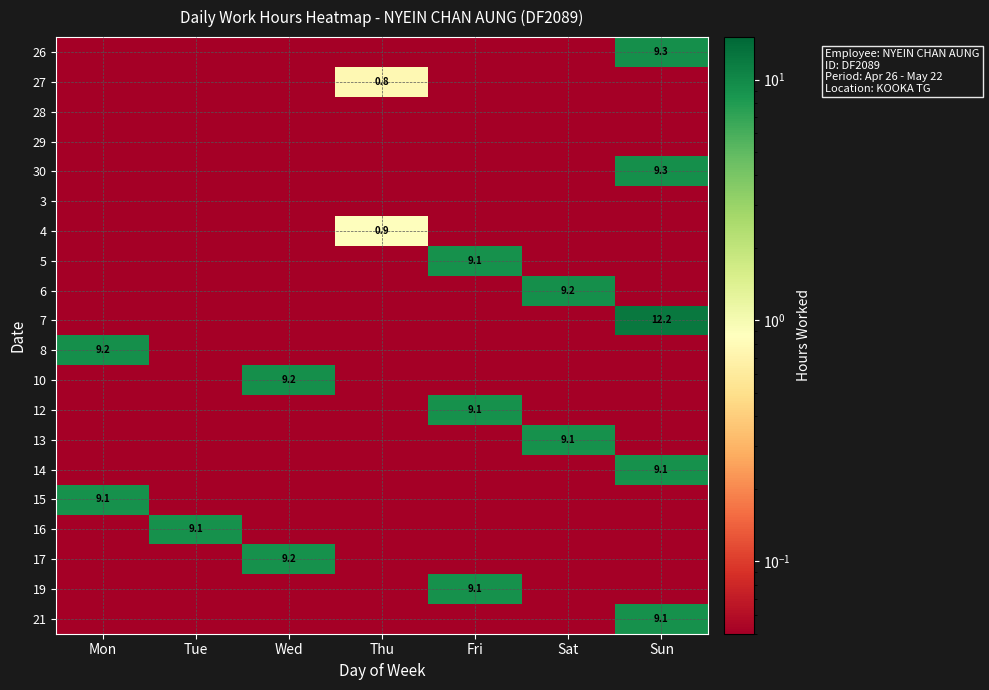

The value of 10 at Mon is 0.0. True or false?

True